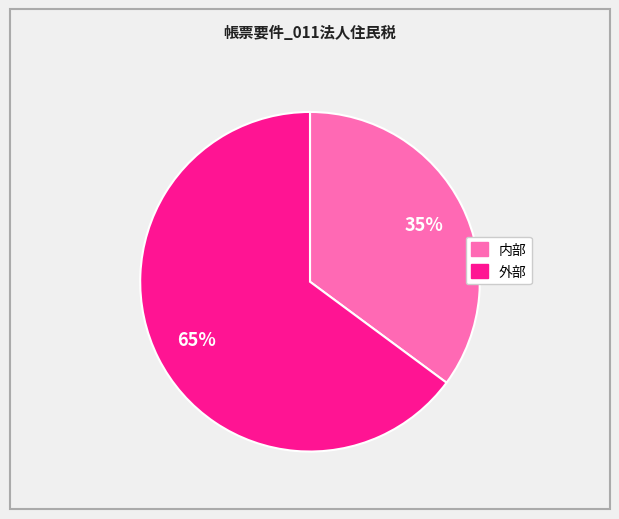

True or false: 外部 accounts for 65% of the total.

True